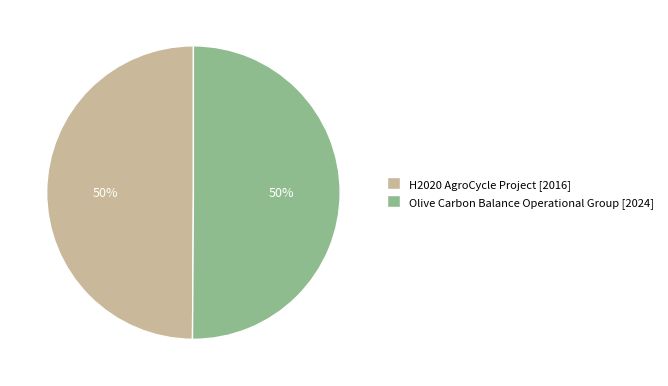

Is the sum of H2020 AgroCycle Project [2016] and Olive Carbon Balance Operational Group [2024] greater than half?

Yes